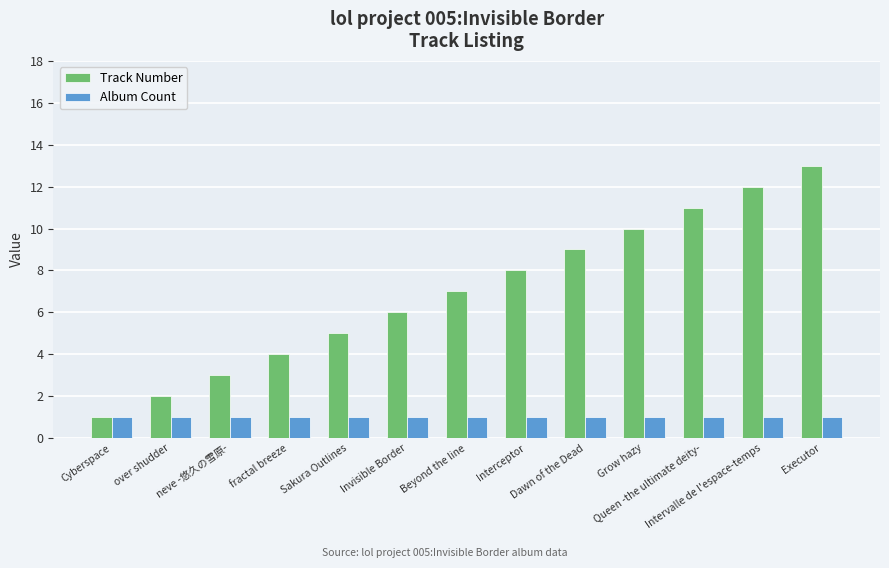

What is the label of the 8th bar from the right?

Invisible Border